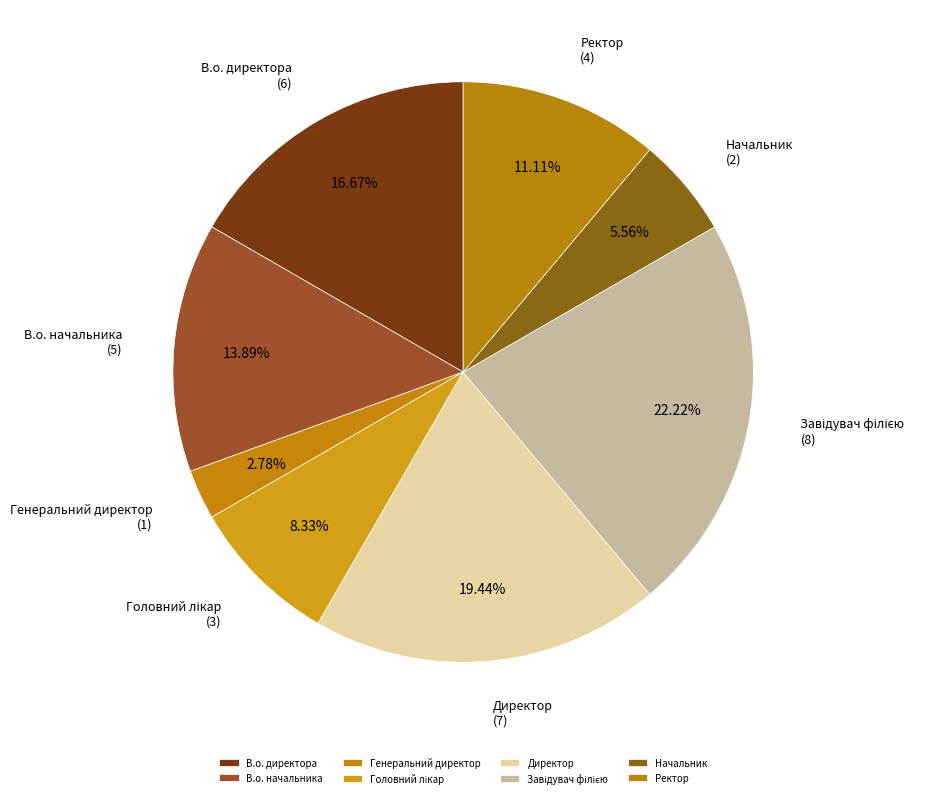

Does В.о. начальника represent more than half of the total?

No